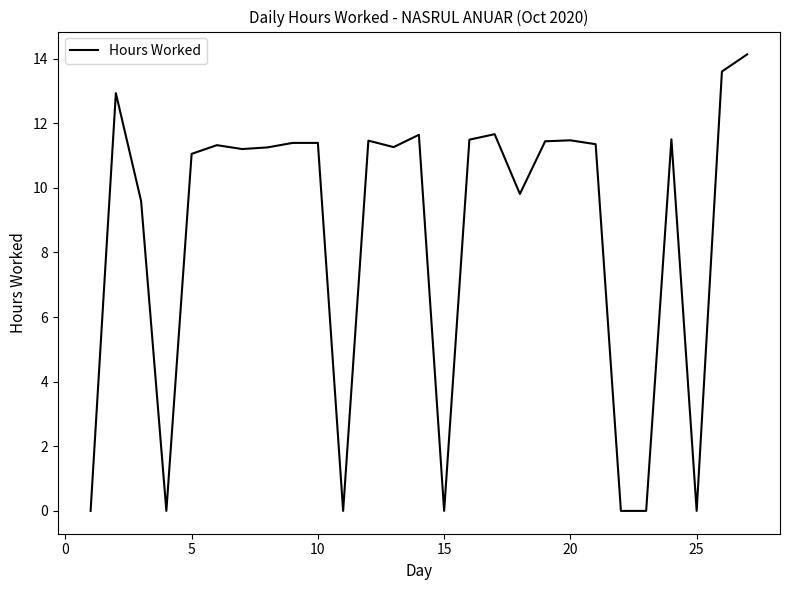

How many lines are shown in the chart?

1